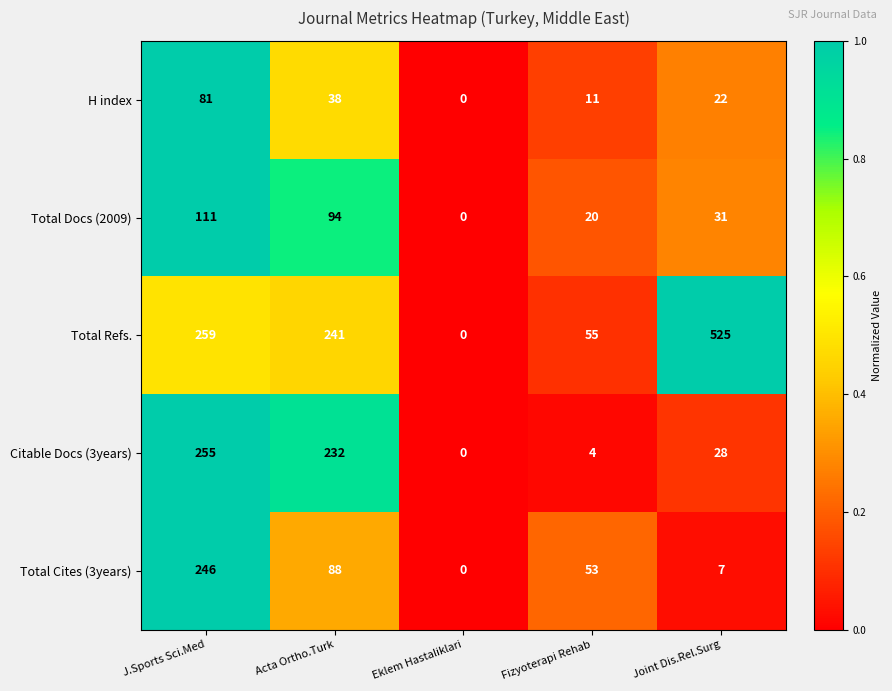

What is the maximum value shown in the chart?

525